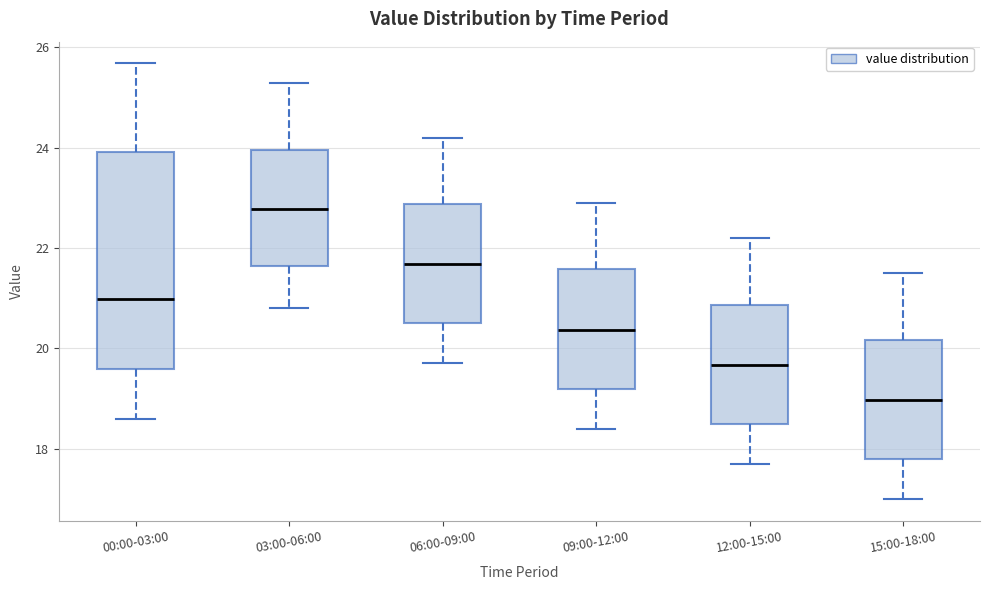

Reading left to right, read every box against the y-axis: the position of its median line, the range the box covers, and the ends of its whiskers. The values are not printed on the chart, so give them approximately, as read against the axis.

00:00-03:00: median 21.0, box 19.6 to 24.0, whiskers 18.6 to 25.6
03:00-06:00: median 22.8, box 21.6 to 24.0, whiskers 20.8 to 25.4
06:00-09:00: median 21.6, box 20.6 to 22.8, whiskers 19.8 to 24.2
09:00-12:00: median 20.4, box 19.2 to 21.6, whiskers 18.4 to 23.0
12:00-15:00: median 19.6, box 18.6 to 20.8, whiskers 17.8 to 22.2
15:00-18:00: median 19.0, box 17.8 to 20.2, whiskers 17.0 to 21.6